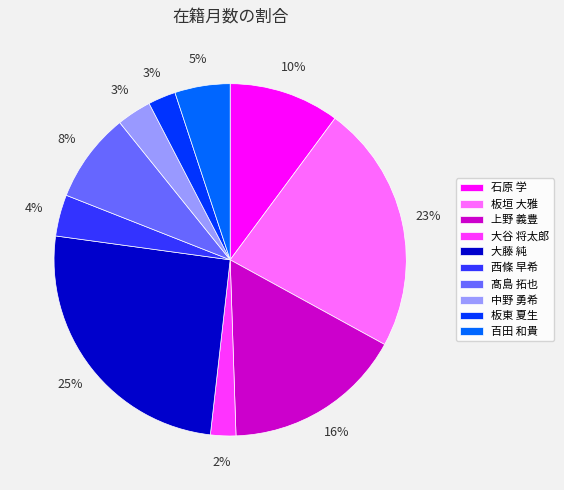

To the nearest percent, what percentage of the pie is 大藤 純?

25%